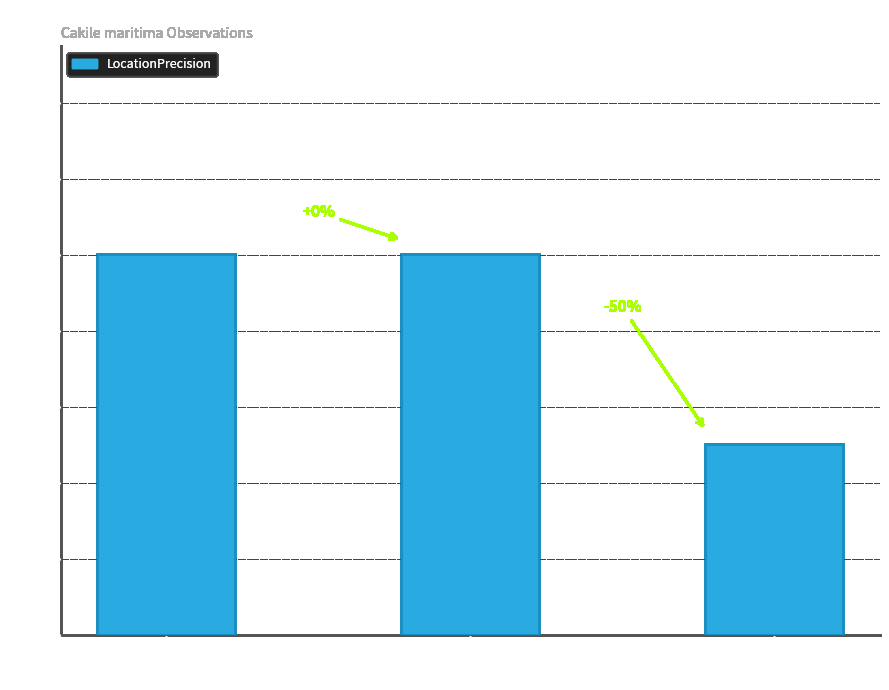

The chart shows a value of 100 at ID 1
(Fraser Is.). True or false?

True